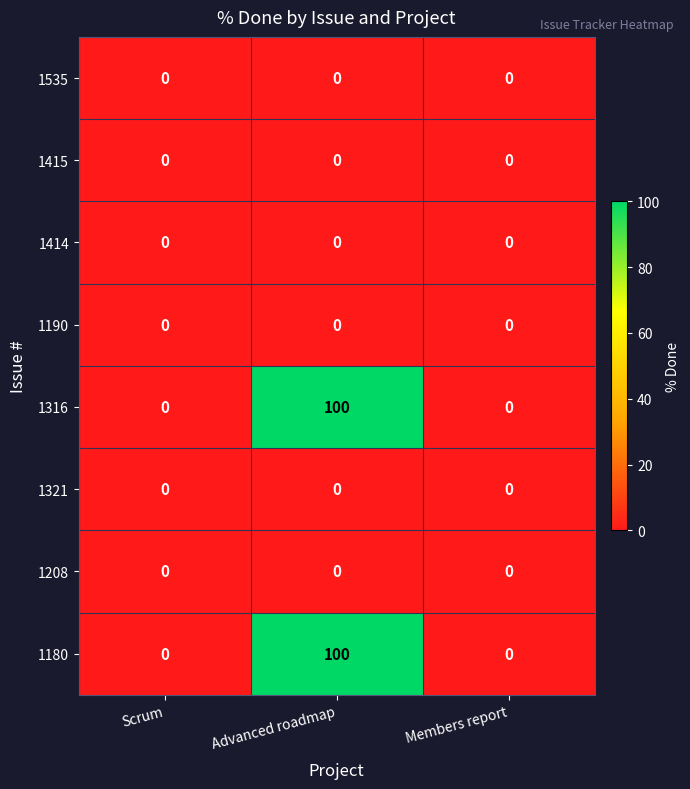

Is it true that 1414 equals 0 at Members report?

True